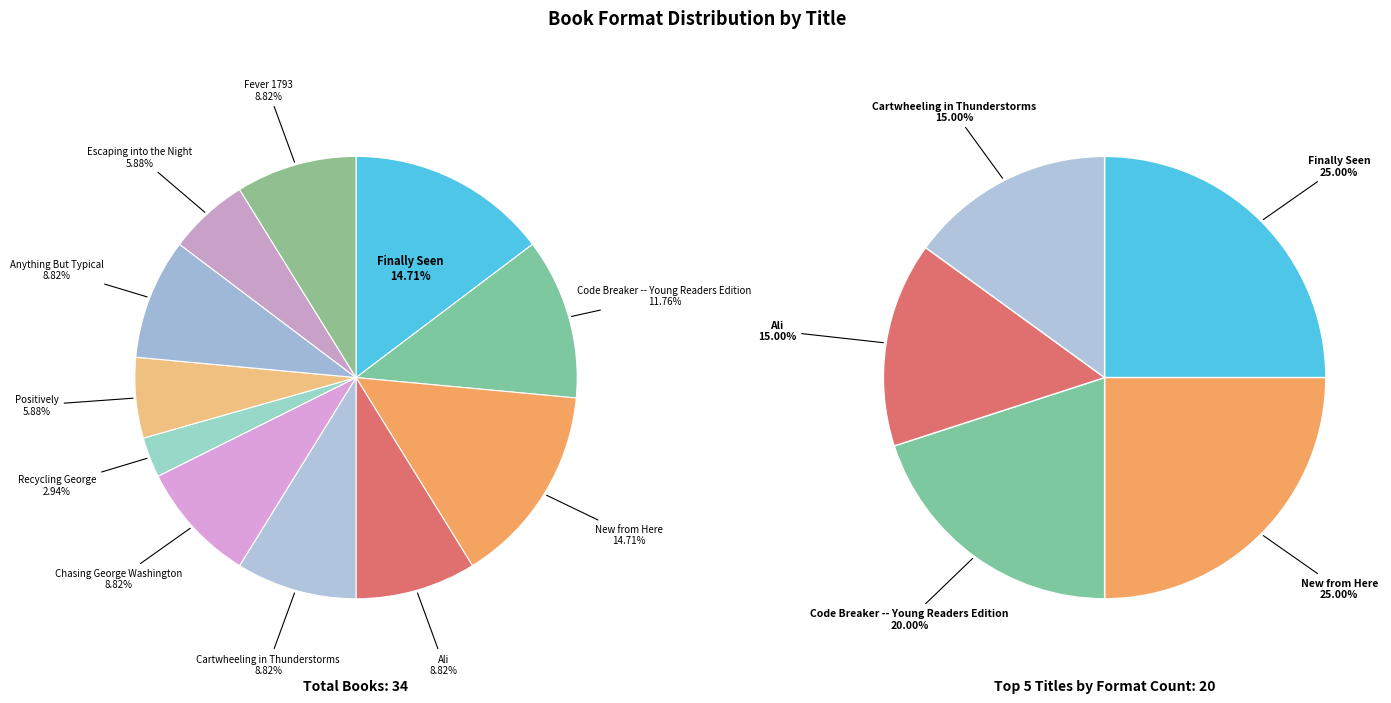

Rank the categories by value from highest to lowest.

Finally Seen, New from Here, Code Breaker -- Young Readers Edition, Ali, Cartwheeling in Thunderstorms, Chasing George Washington, Anything But Typical, Fever 1793, Positively, Escaping into the Night, Recycling George